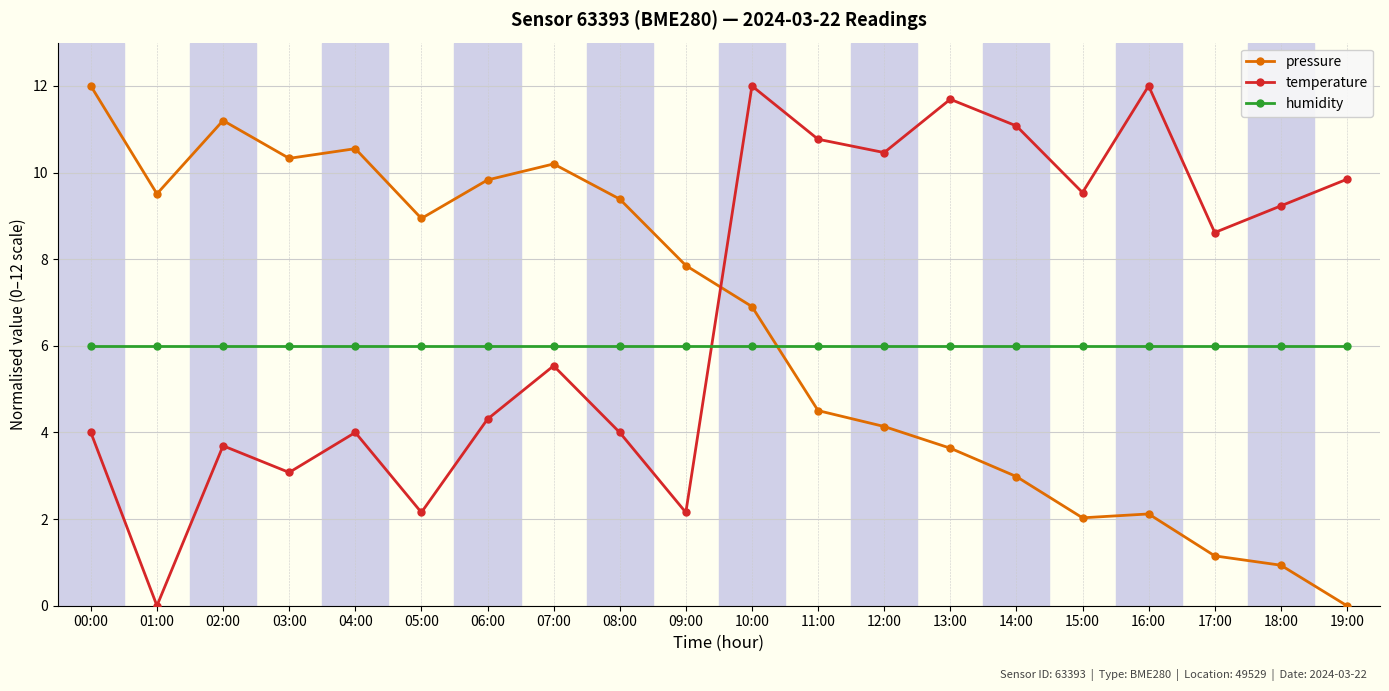

What is the spread (max minus min) of values at 09:00?

5.7